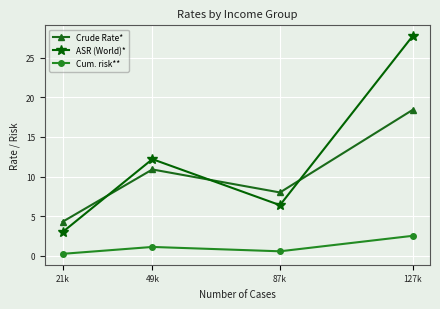

What is the difference between the highest and lowest values at 49k?

11.1